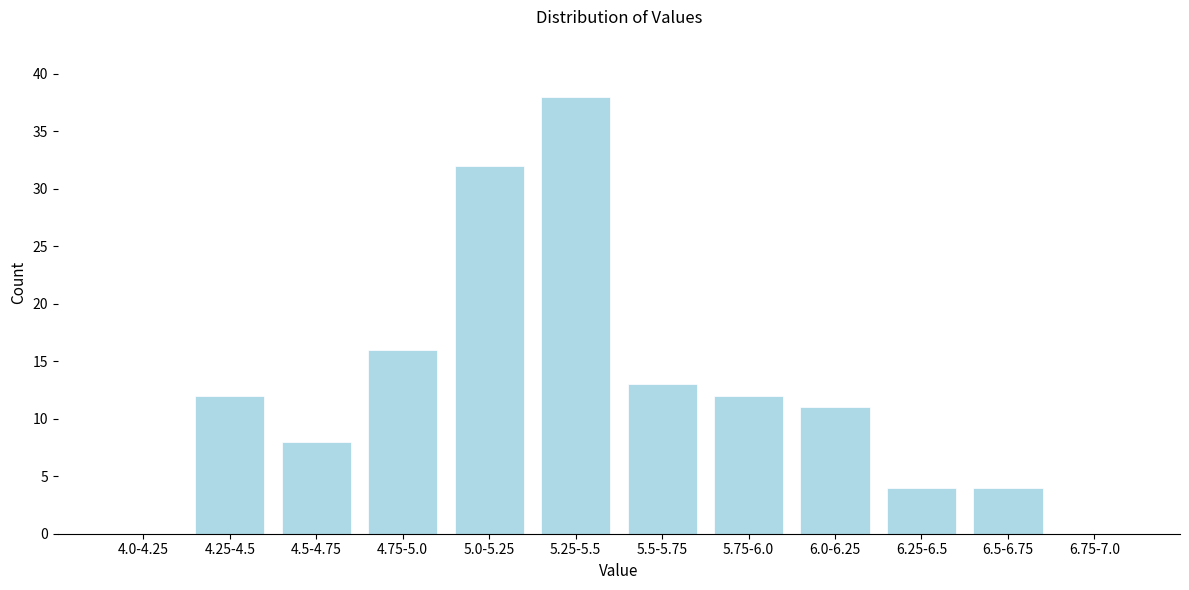

Reading left to right, list all the values displayed in this chart.

4.0-4.25=0	4.25-4.5=12	4.5-4.75=8	4.75-5.0=16	5.0-5.25=32	5.25-5.5=38	5.5-5.75=13	5.75-6.0=12	6.0-6.25=11	6.25-6.5=4	6.5-6.75=4	6.75-7.0=0